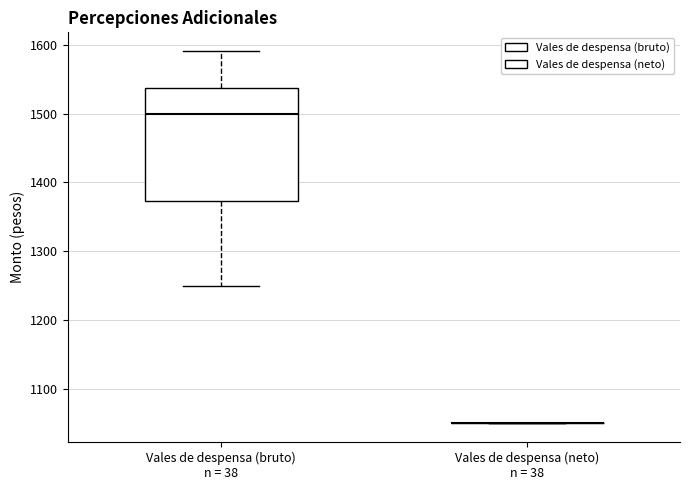

Reading left to right, transcribe this box plot: for each box, give where its median line is, the range the box spans, and where its two whiskers end, as read against the y-axis. The values are not printed on the chart, so give them approximately, as read against the axis.

Vales de despensa (bruto) n = 38: median 1500, box 1370 to 1540, whiskers 1250 to 1590
Vales de despensa (neto) n = 38: box collapsed to a line at 1050, whiskers 1050 to 1050